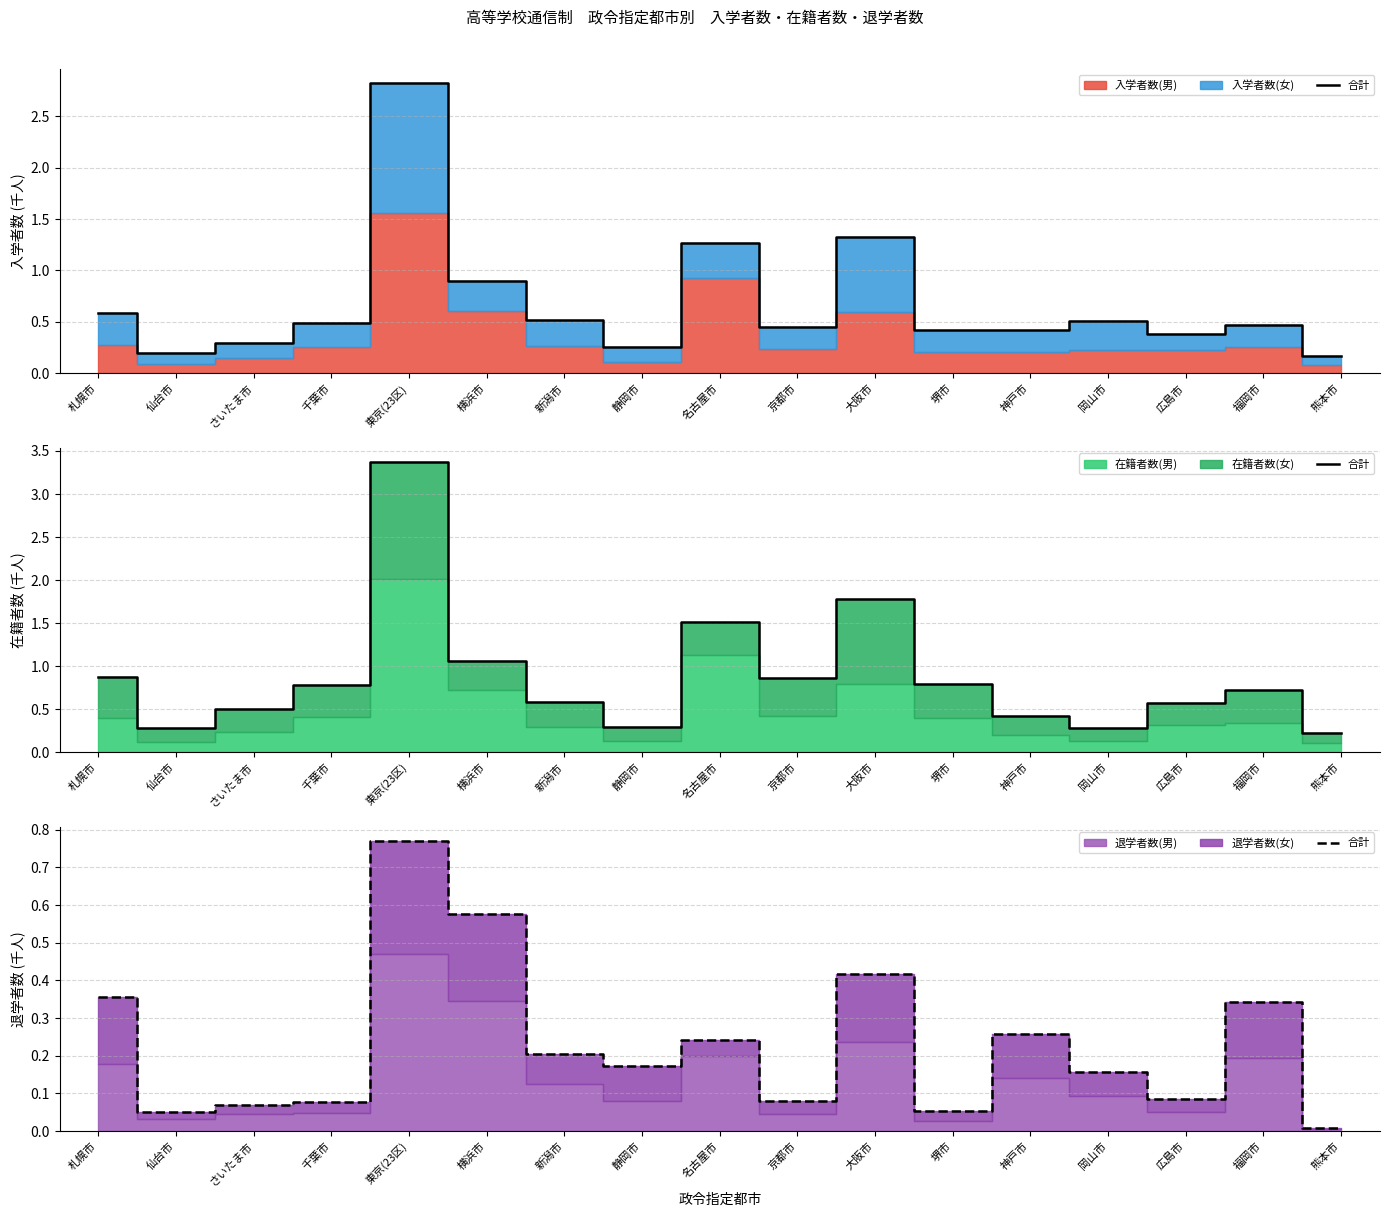

Reading left to right, list all the values displayed in this chart.

0.4	0.1	0.1	0.1	0.8	0.6	0.2	0.2	0.2	0.1	0.4	0.1	0.3	0.2	0.1	0.3	0.0